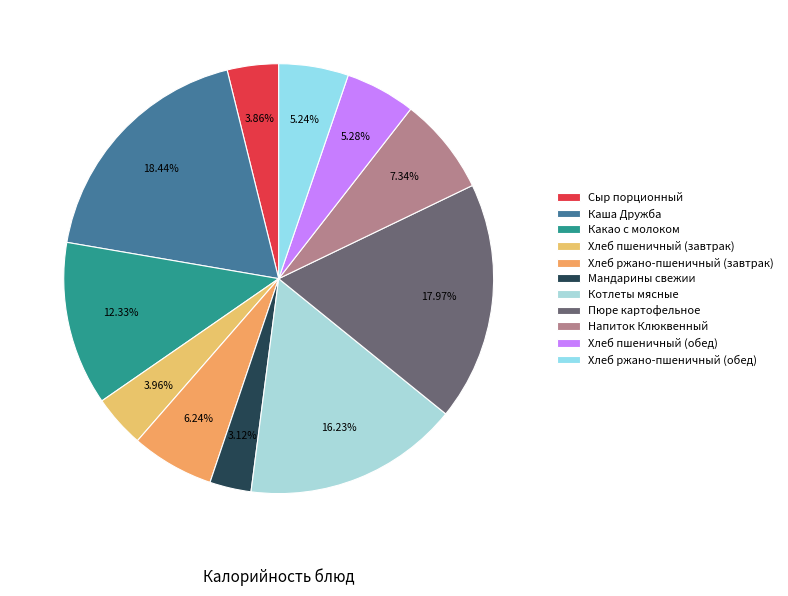

How many slices are in this pie chart?

11